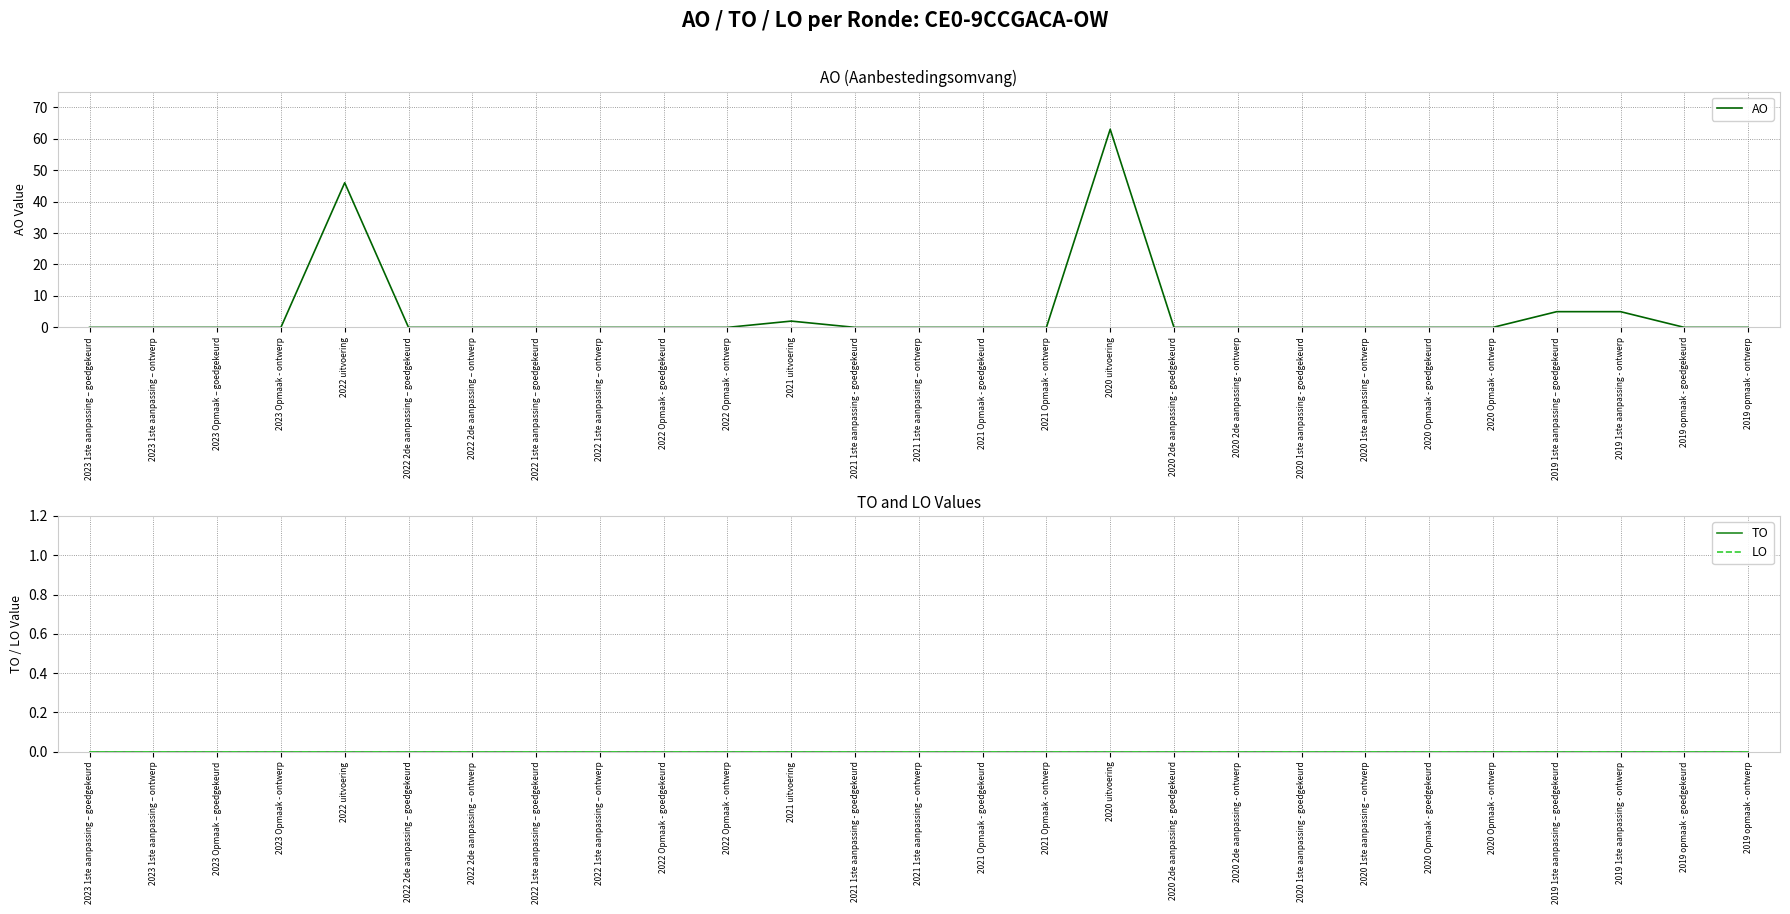

Reading left to right, list all the values displayed in this chart.

AO: 0	0	0	0	46	0	0	0	0	0	0	2	0	0	0	0	63	0	0	0	0	0	0	5	5	0	0
TO: 0	0	0	0	0	0	0	0	0	0	0	0	0	0	0	0	0	0	0	0	0	0	0	0	0	0	0
LO: 0	0	0	0	0	0	0	0	0	0	0	0	0	0	0	0	0	0	0	0	0	0	0	0	0	0	0